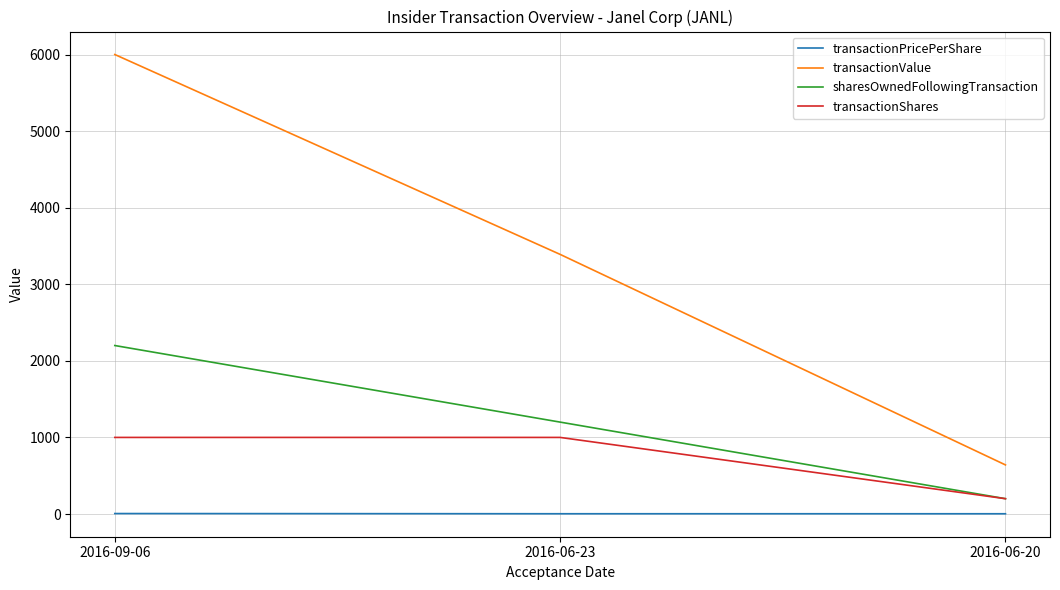

Does the chart display data point markers on the line(s)?

No